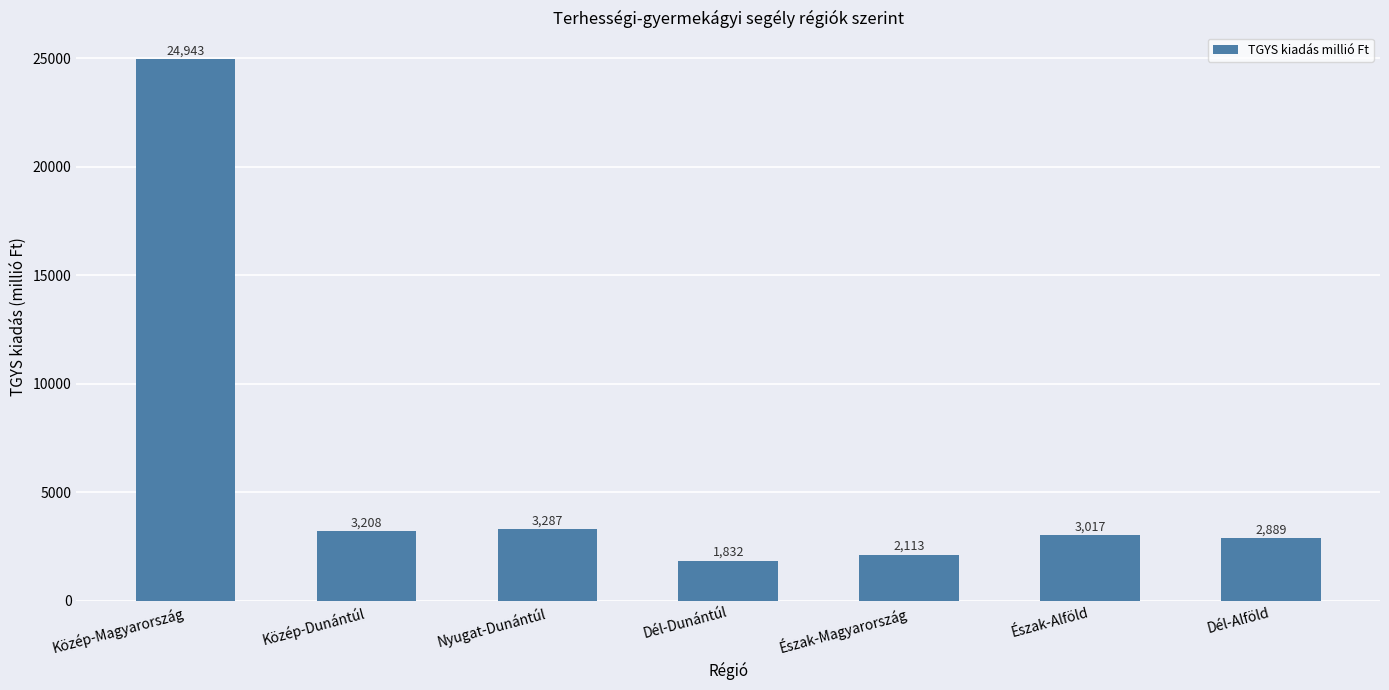

What is the difference between the second highest and second lowest values?

1174.0